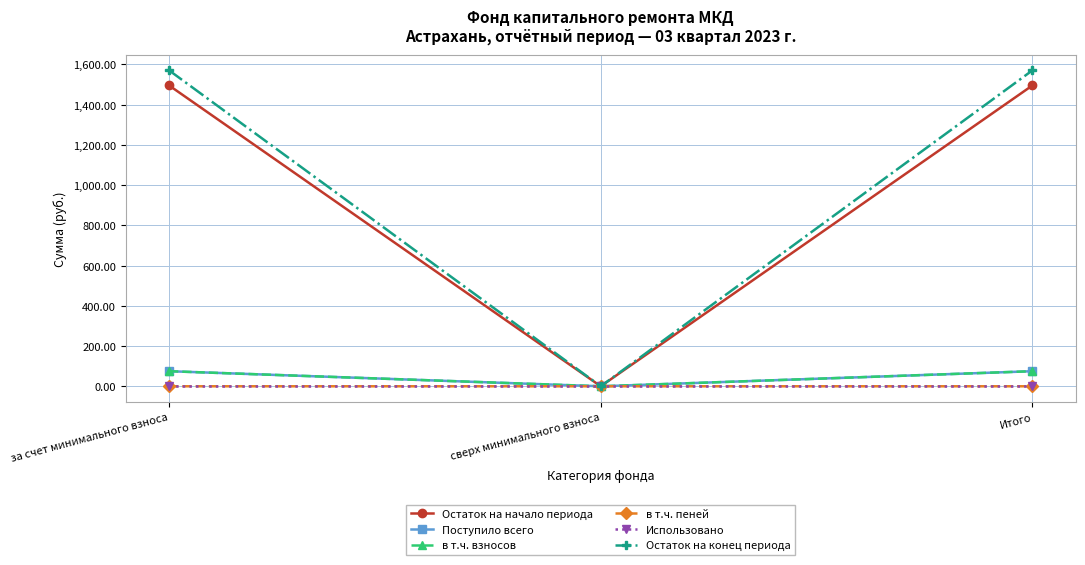

True or false: Остаток на конец периода has a value of 0.0 at сверх минимального взноса.

True